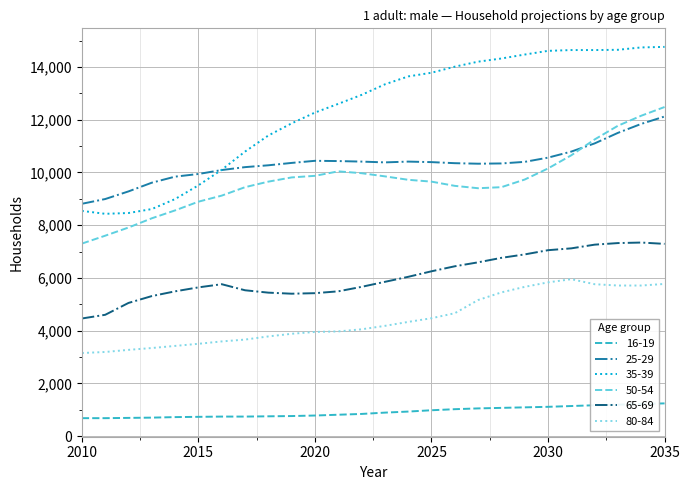

True or false: 25-29 and 16-19 intersect in this chart.

False